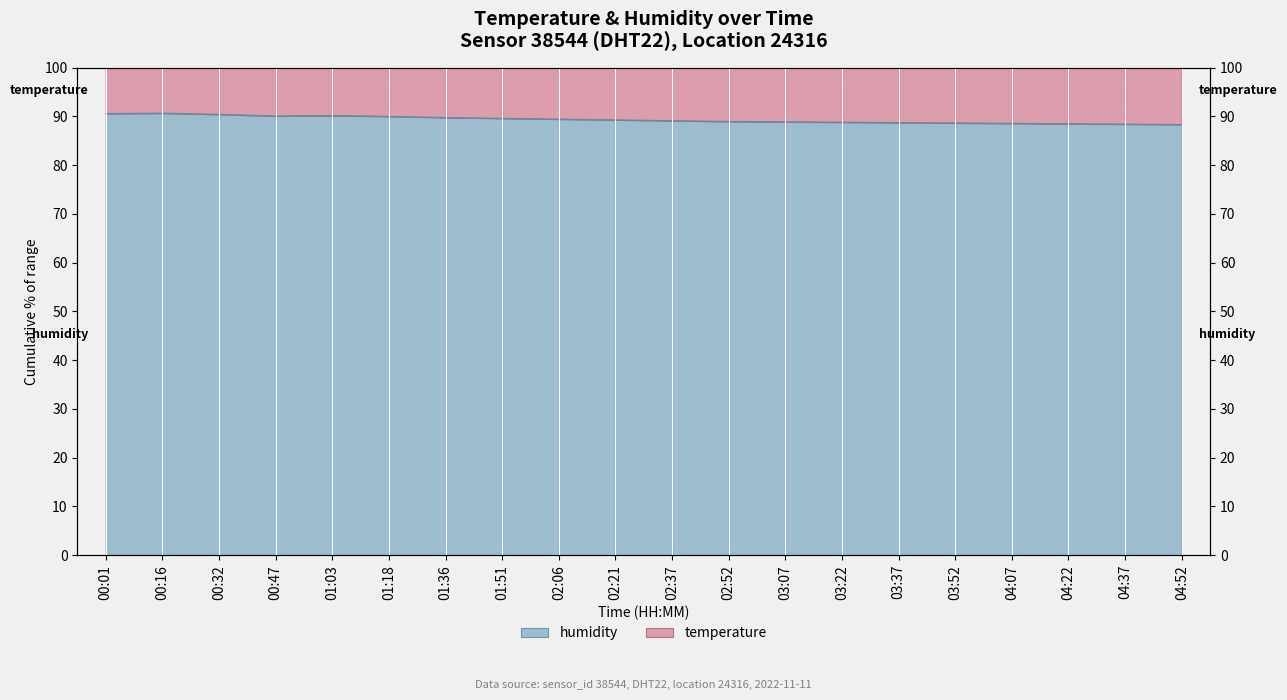

What is the sum of the values at 01:36 and 00:47?

179.8